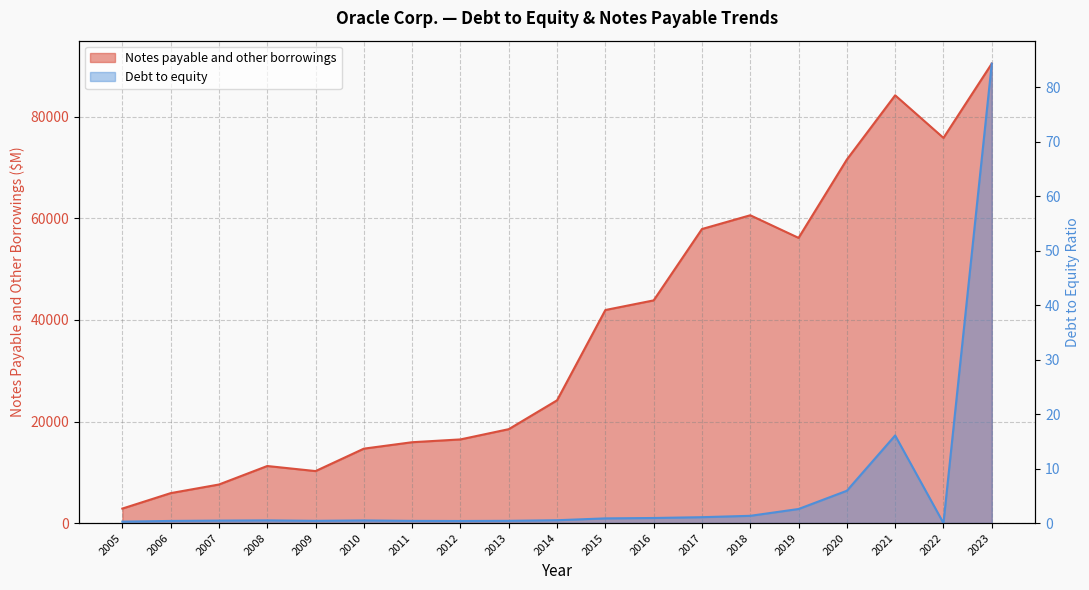

Reading right to left, extract all data points from this chart.

Notes payable and other borrowings: 90481.0	75859.0	84245.0	71597.0	56167.0	60619.0	57909.0	43855.0	41958.0	24175.0	18494.0	16474.0	15922.0	14655.0	10238.0	11236.0	7593.0	5894.0	2852.0
Debt to equity: 84.3	0.0	16.1	5.9	2.6	1.3	1.1	0.9	0.9	0.5	0.4	0.4	0.4	0.5	0.4	0.5	0.5	0.4	0.3